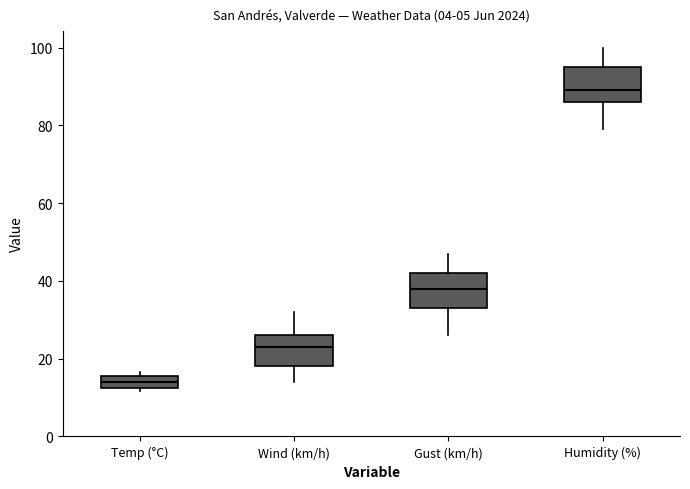

Reading left to right, read every box against the y-axis: the position of its median line, the range the box covers, and the ends of its whiskers. The values are not printed on the chart, so give them approximately, as read against the axis.

Temp (°C): median 14, box 12 to 16, whiskers 12 (just below the box's lower edge) to 16 (just above the box's upper edge)
Wind (km/h): median 24, box 18 to 26, whiskers 14 to 32
Gust (km/h): median 38, box 34 to 42, whiskers 26 to 48
Humidity (%): median 90, box 86 to 96, whiskers 80 to 100